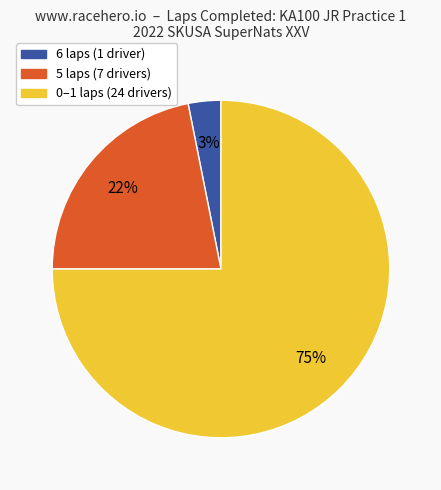

Count the number of slices in the pie.

3